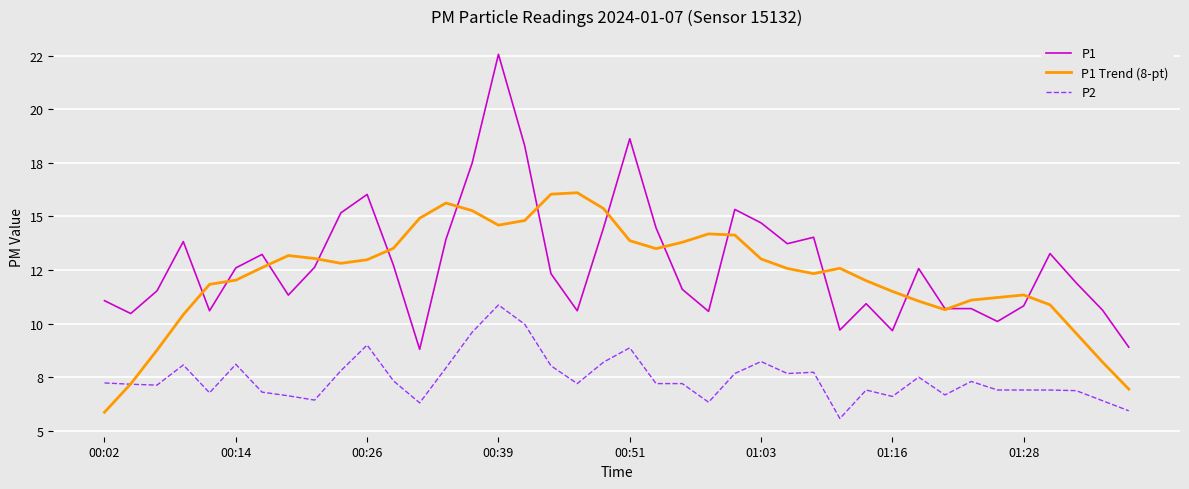

In P2, how many points are lower than both neighbors (excluding endpoints)?

10